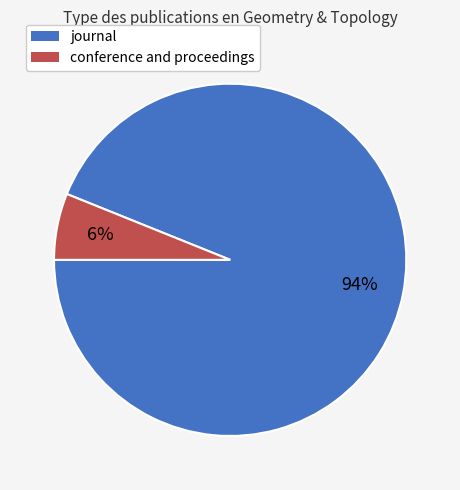

Does journal represent more than half of the total?

Yes